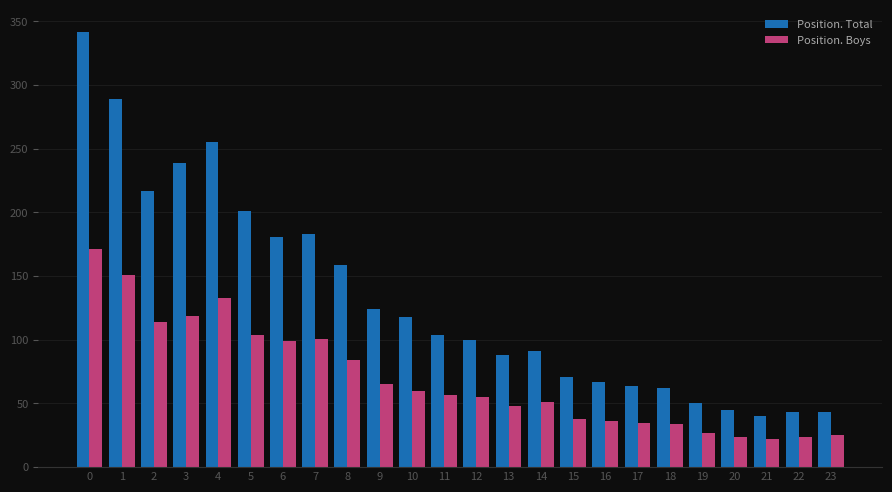

How many data points in Position. Boys are less than 57?

12